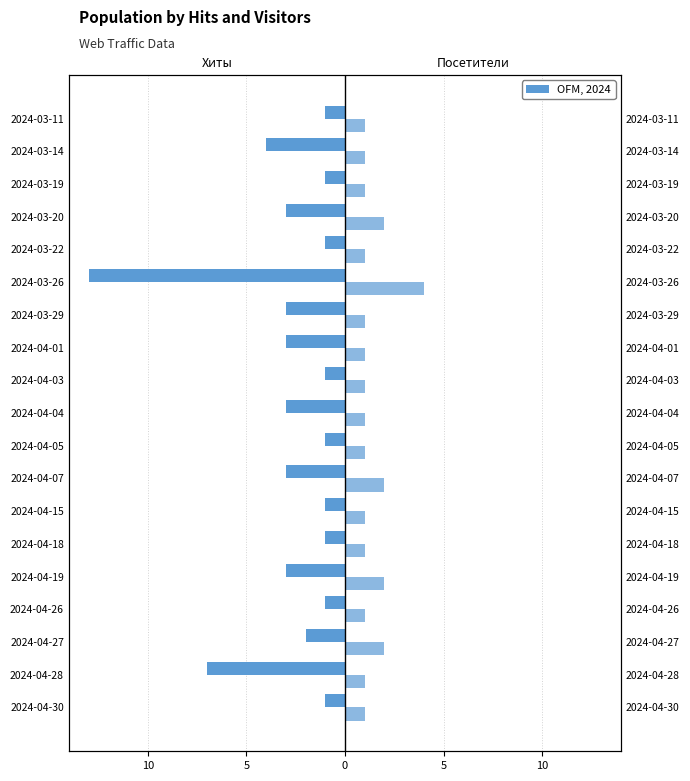

How many data points does each series have?

19